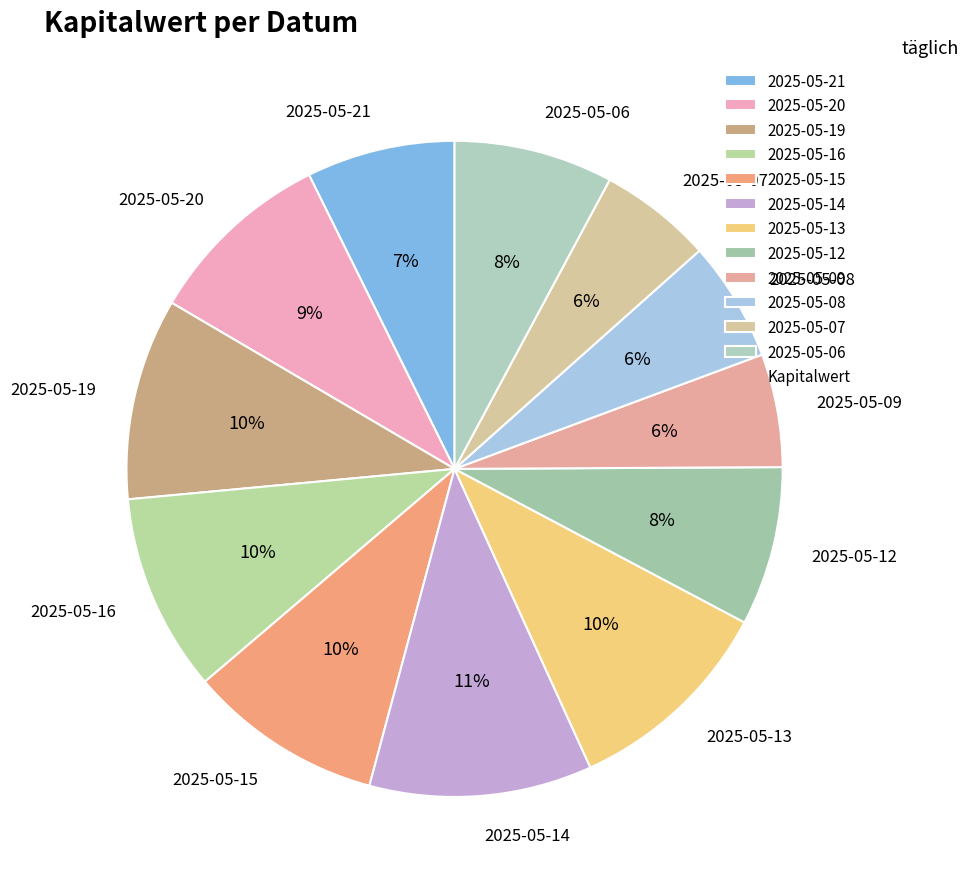

Which category has the biggest portion of the pie?

2025-05-14